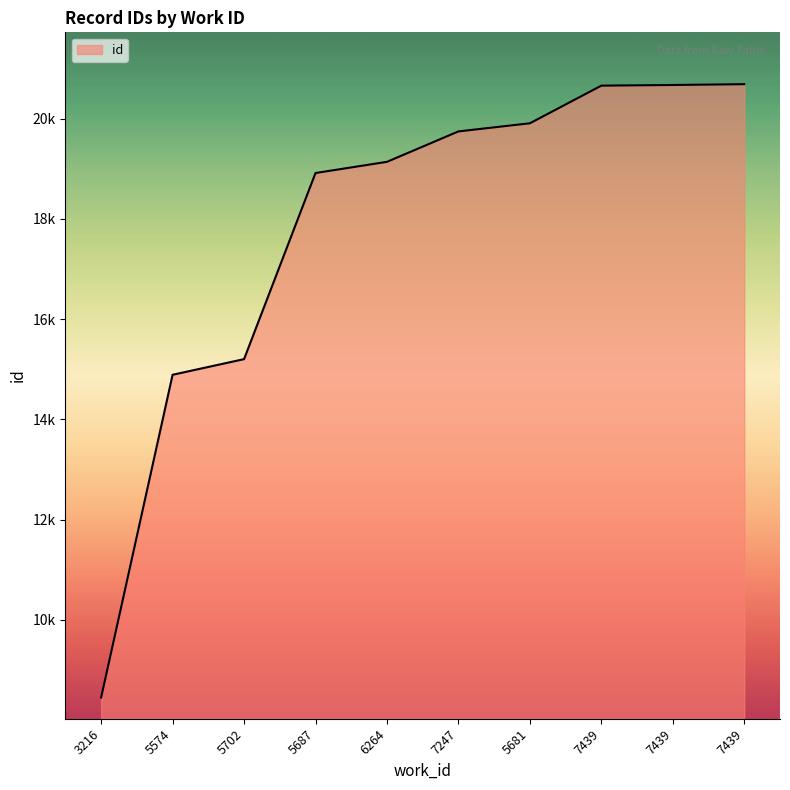

At which label is the value closest to 14571?

5574